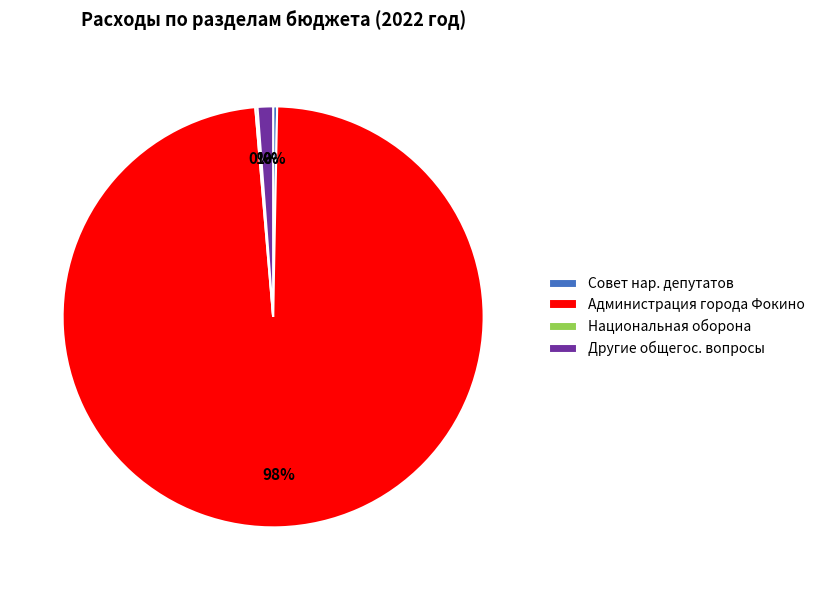

Which slice represents more than half of the pie?

Администрация города Фокино